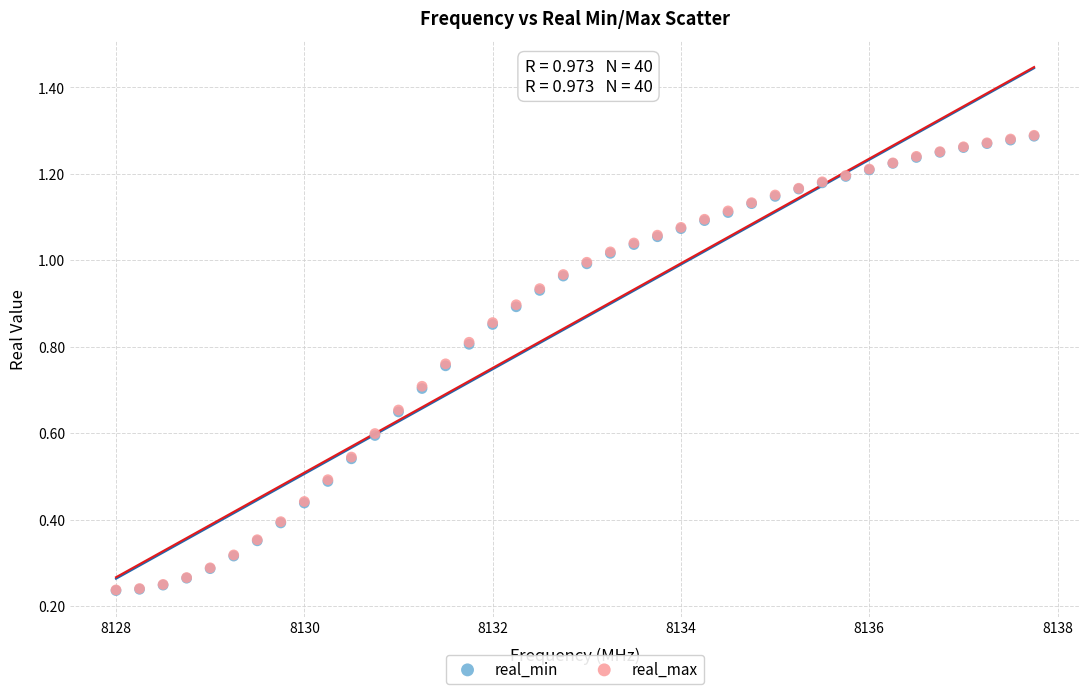

What are all the series names shown in the legend?

real_min, real_max